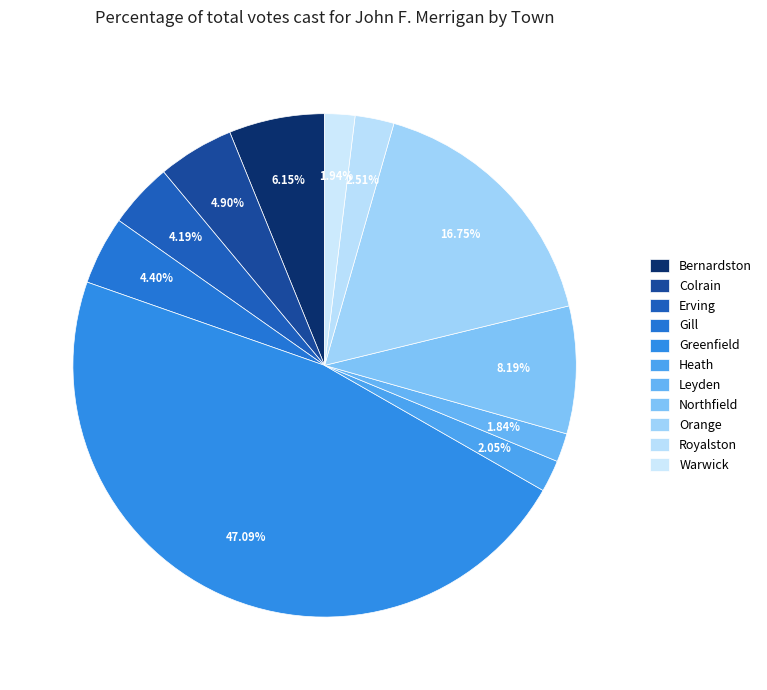

Count the number of slices in the pie.

11